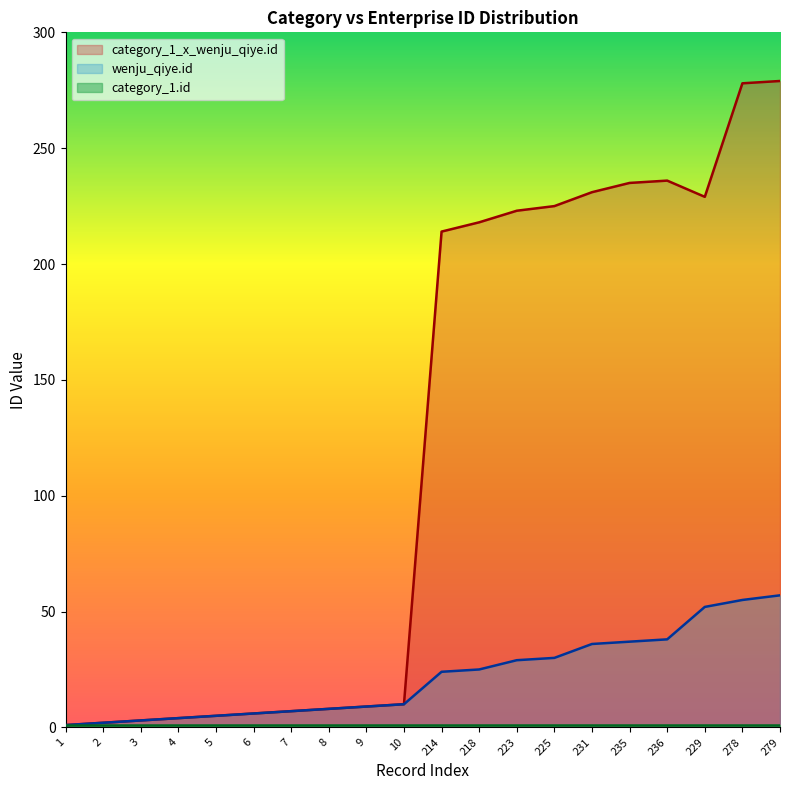

At how many categories does at least one series exceed 213?

10